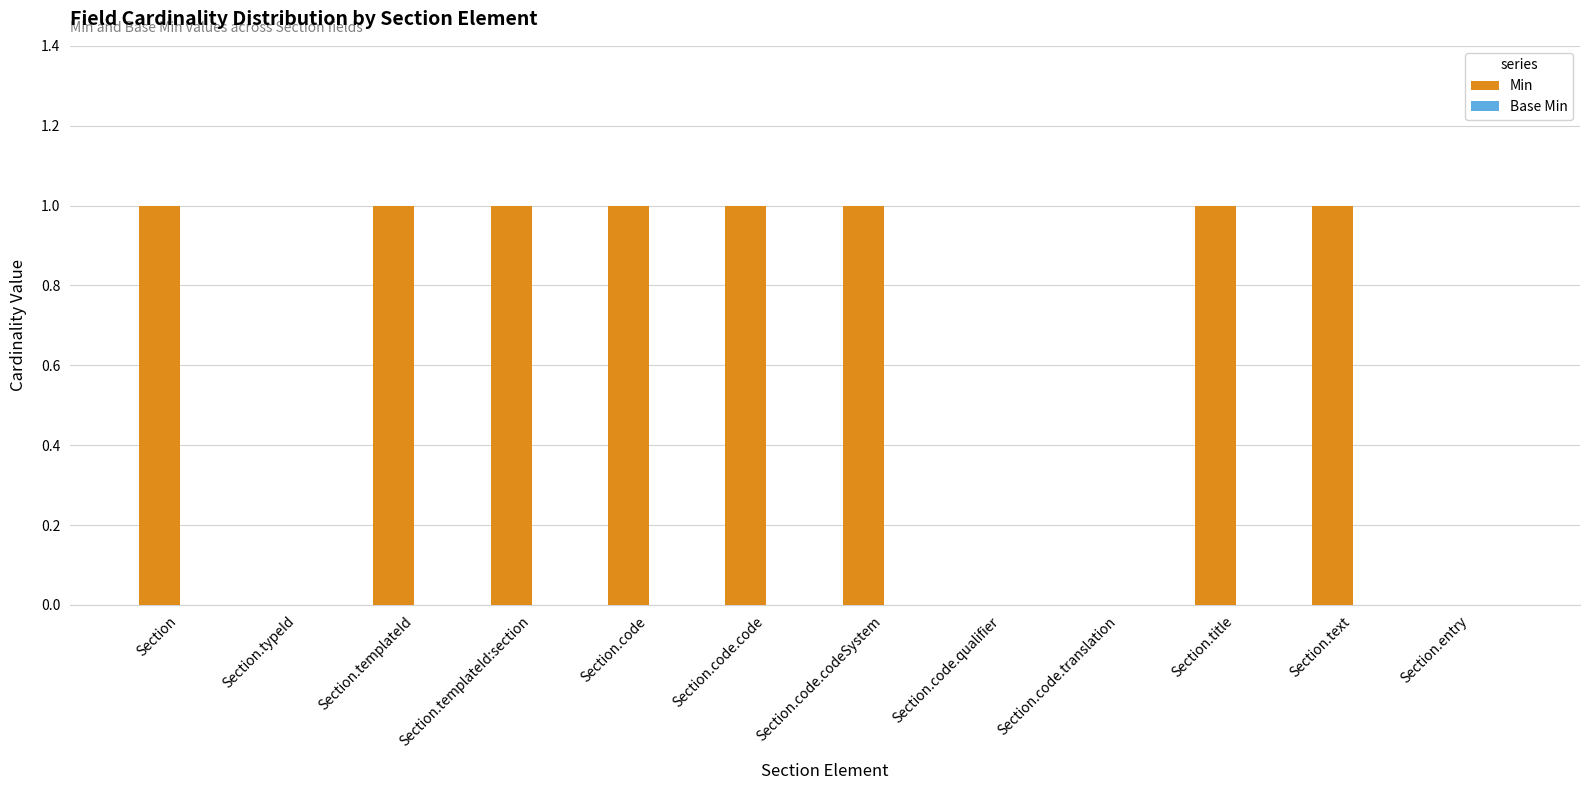

Between Section.templateId:section and Section.typeId, which is larger?

Section.templateId:section